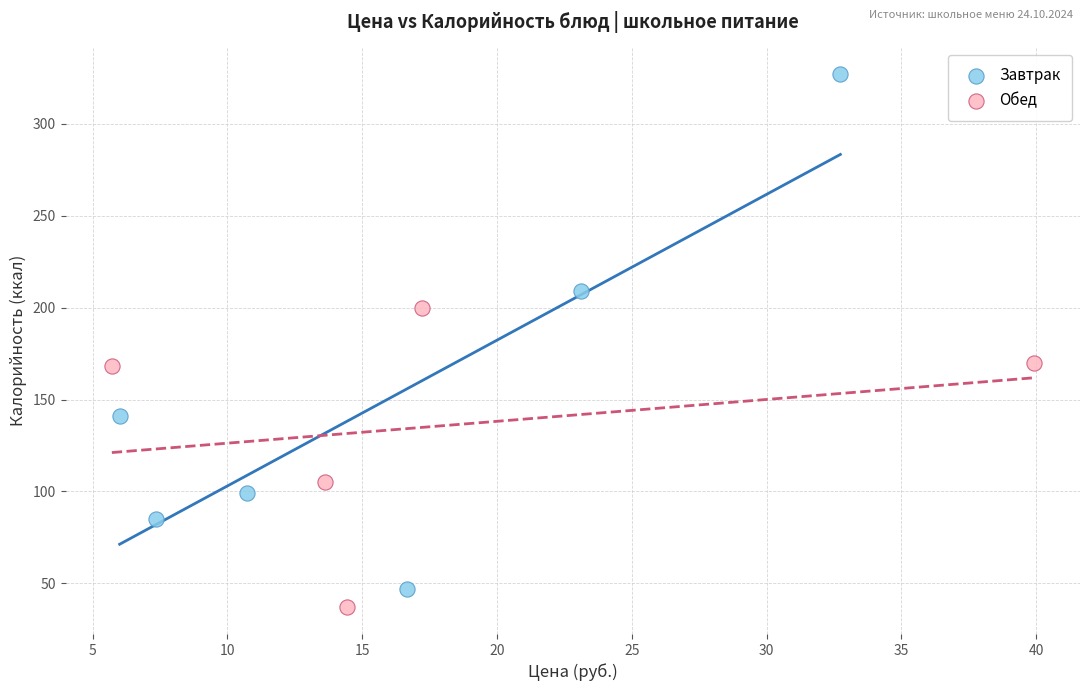

Which series has the largest Y range (max minus min)?

Завтрак